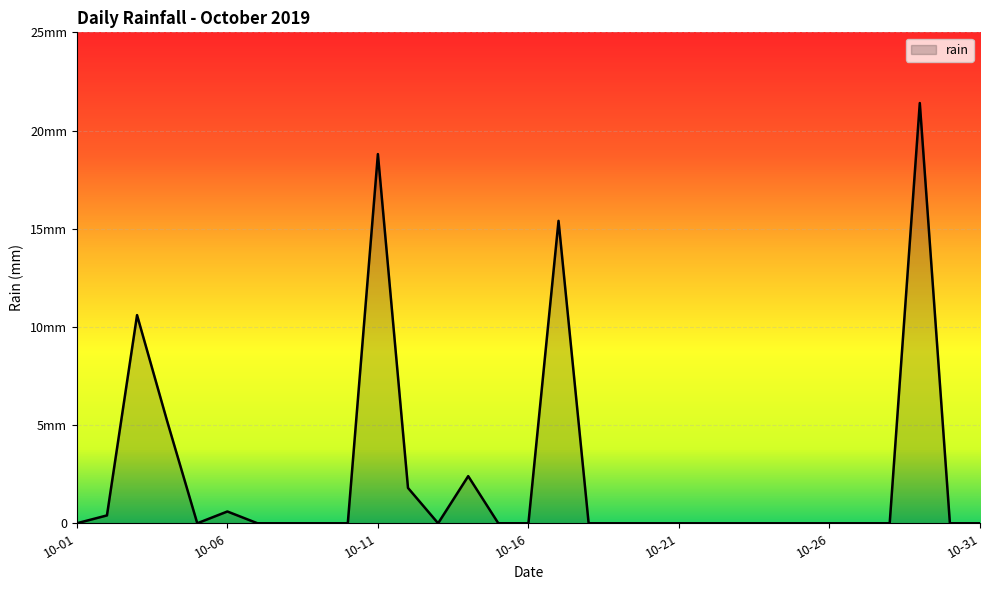

How many points are lower than both their immediate neighbors (excluding endpoints)?

2